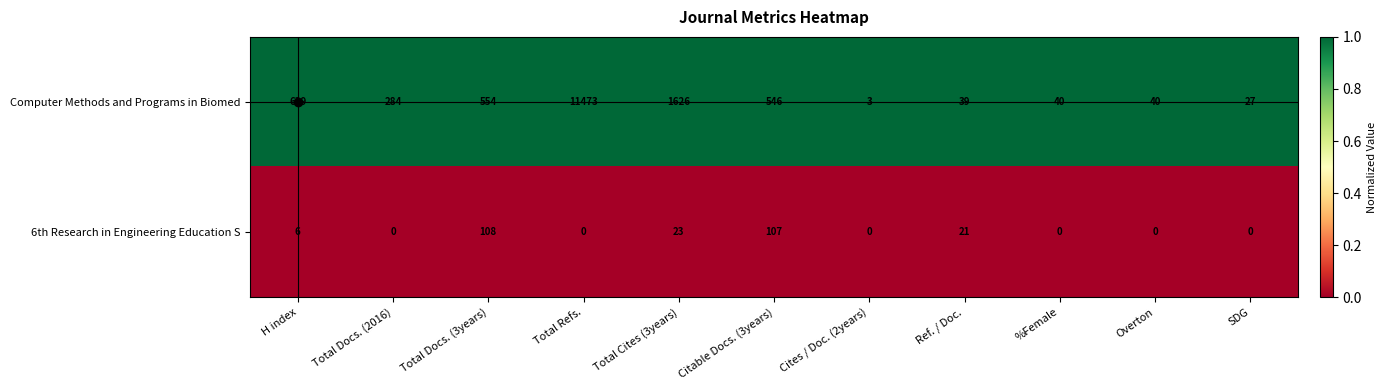

The value of Computer Methods and Programs in Biomed at %Female is 56. True or false?

False